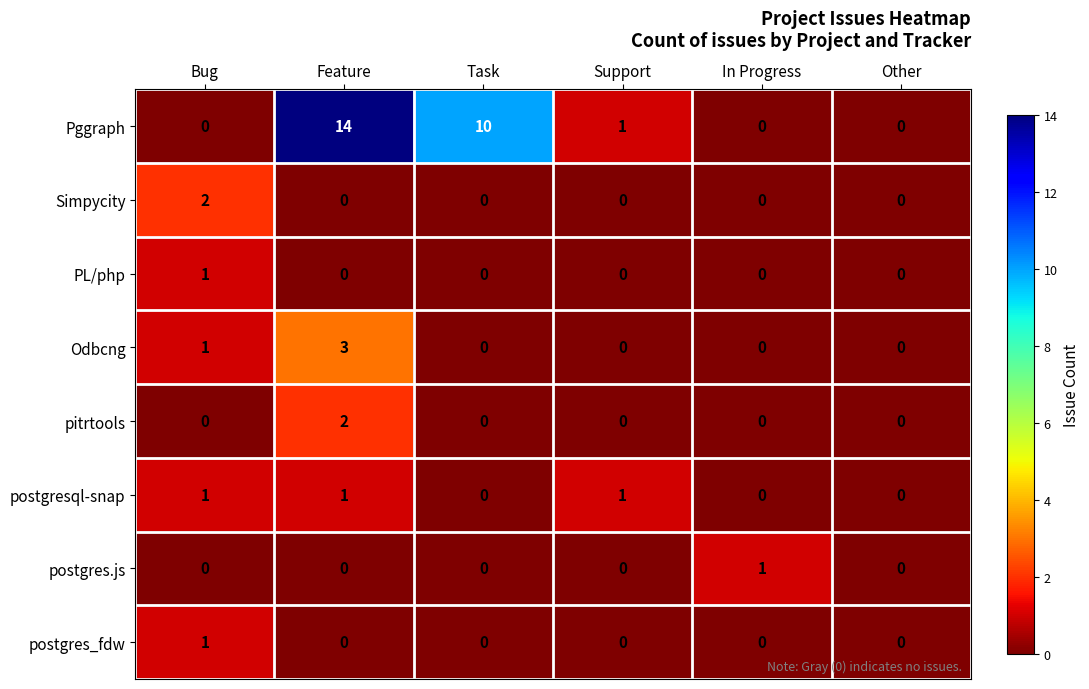

Which series has the largest range (max minus min)?

Pggraph